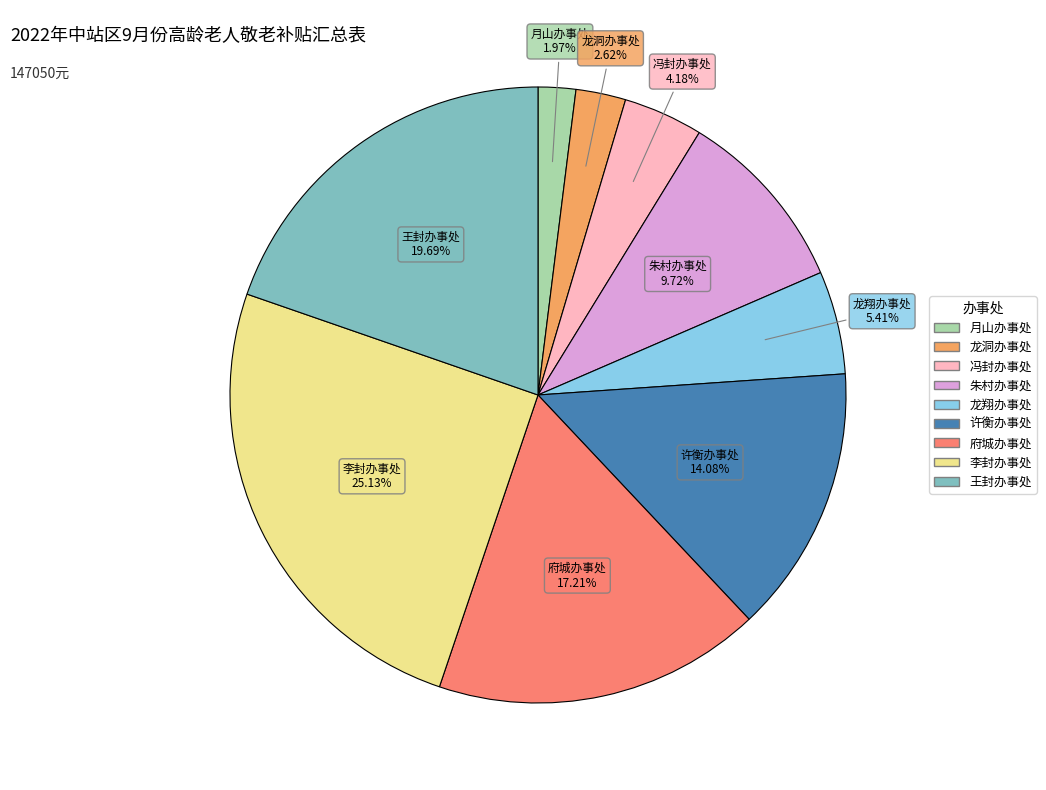

Is it true that 龙翔办事处 is 5% of the pie?

True